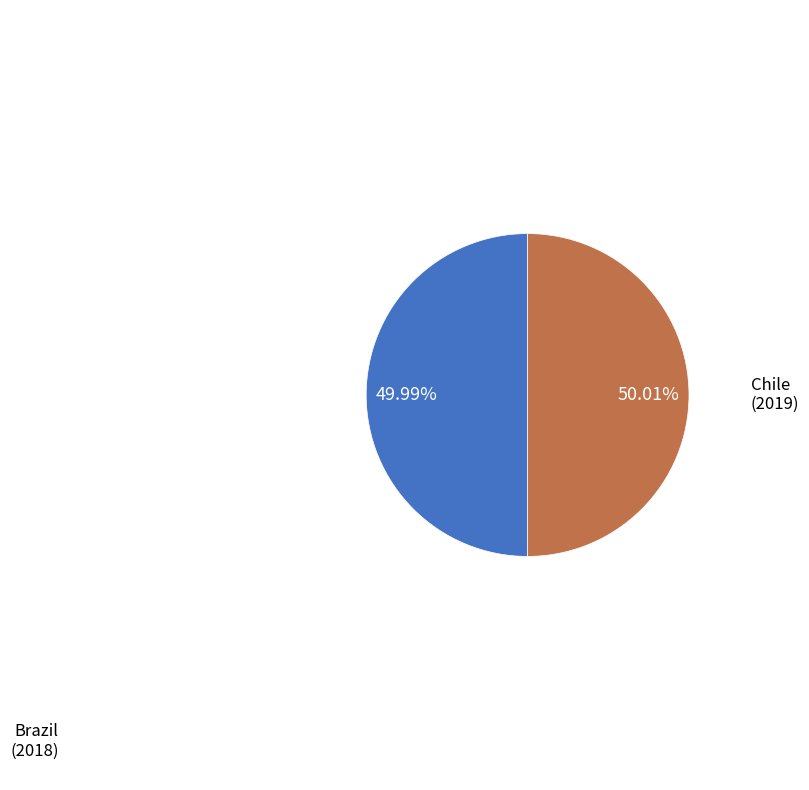

What is the ratio of the value at Brazil to the value at Chile?

1.0